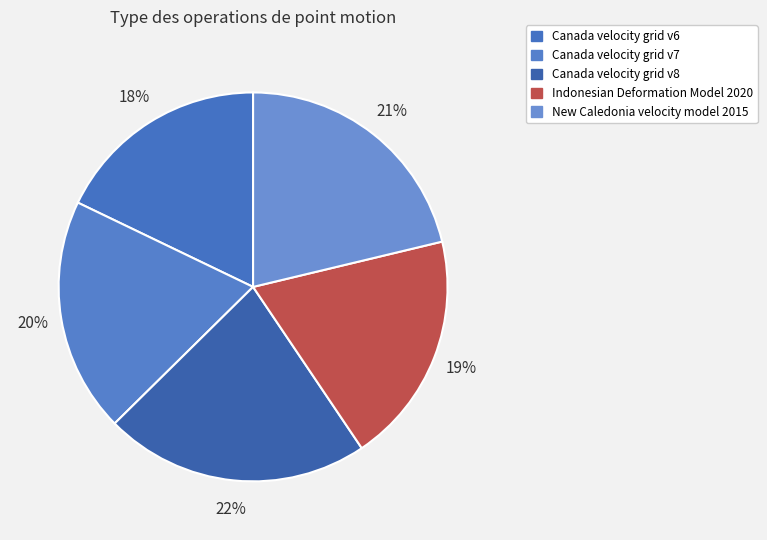

Which has a higher value, Indonesian Deformation Model 2020 or Canada velocity grid v6?

Indonesian Deformation Model 2020